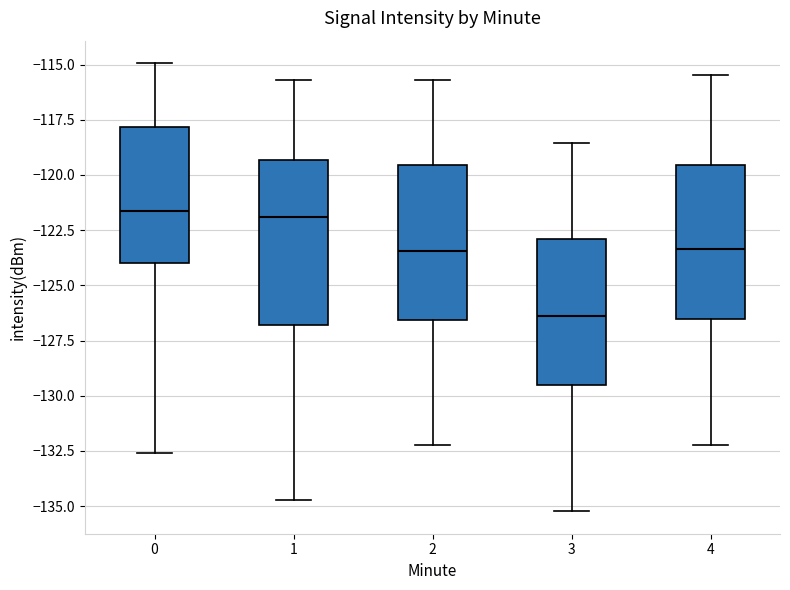

Reading left to right, read every box against the y-axis: the position of its median line, the range the box covers, and the ends of its whiskers. The values are not printed on the chart, so give them approximately, as read against the axis.

0: median -121.5, box -124.0 to -118.0, whiskers -132.5 to -115.0
1: median -122.0, box -127.0 to -119.5, whiskers -134.5 to -115.5
2: median -123.5, box -126.5 to -119.5, whiskers -132.0 to -115.5
3: median -126.5, box -129.5 to -123.0, whiskers -135.0 to -118.5
4: median -123.5, box -126.5 to -119.5, whiskers -132.0 to -115.5